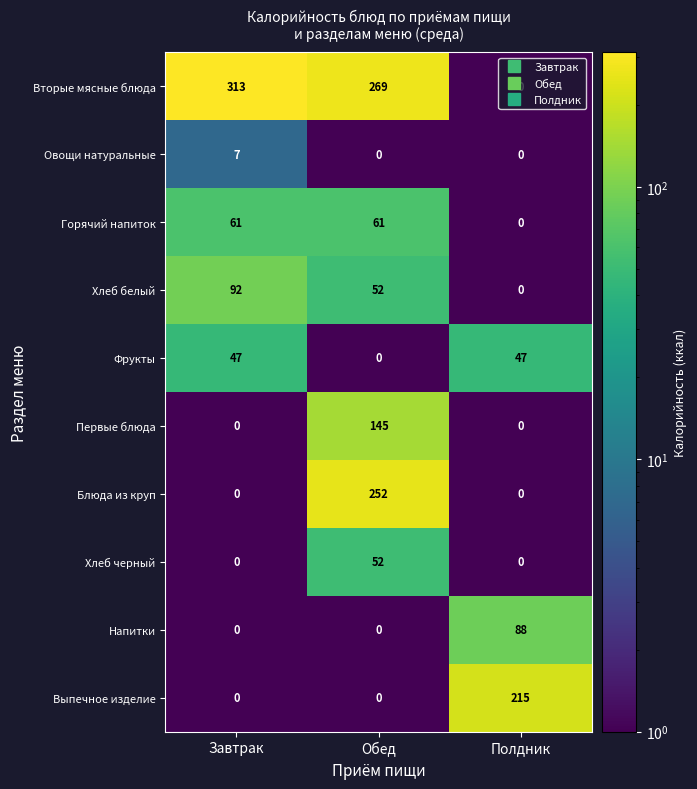

Rank the series by their maximum value, from highest to lowest.

Вторые мясные блюда, Блюда из круп, Выпечное изделие, Первые блюда, Хлеб белый, Напитки, Горячий напиток, Хлеб черный, Фрукты, Овощи натуральные